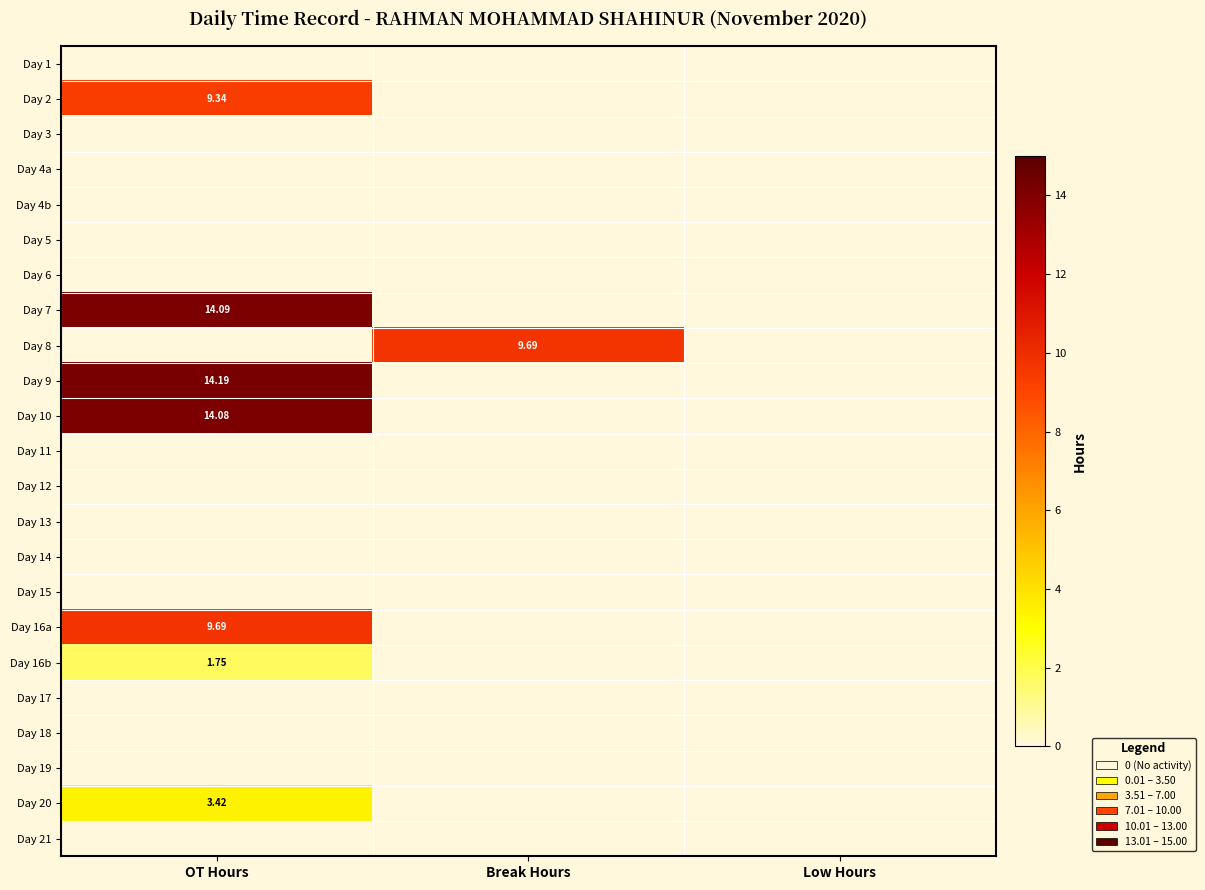

Count the number of data series in this chart.

23